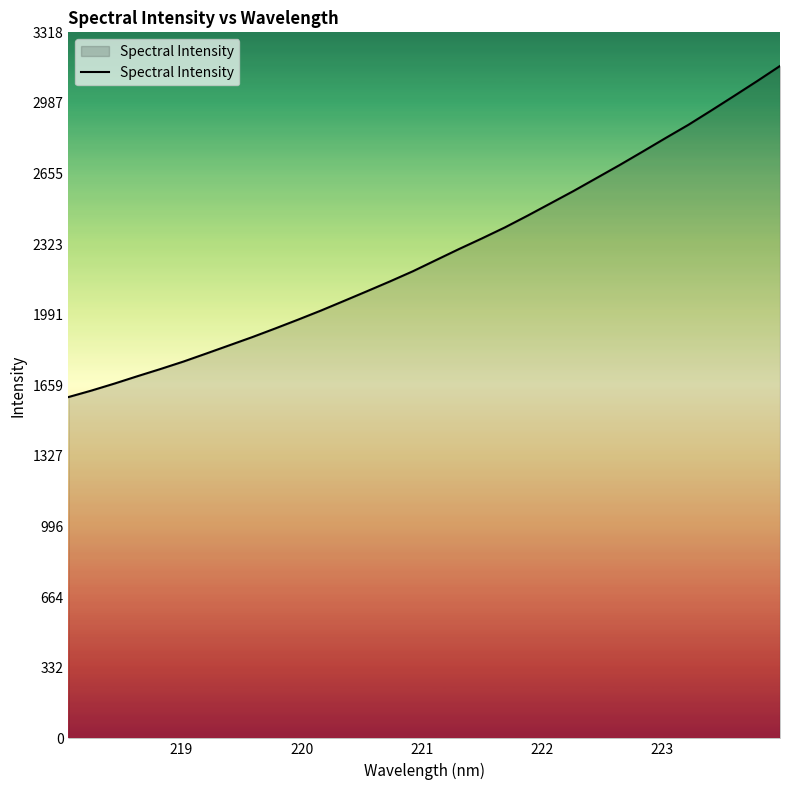

How many lines are shown in the chart?

1